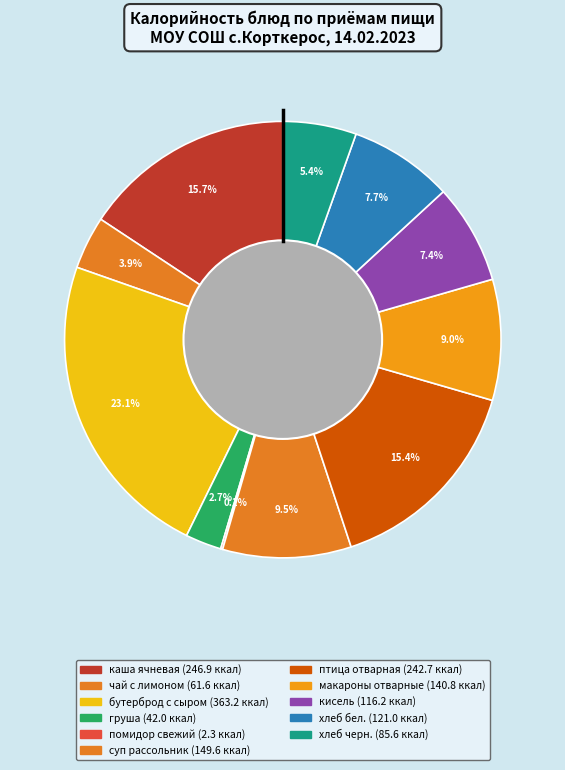

Is there a majority slice in this chart?

No